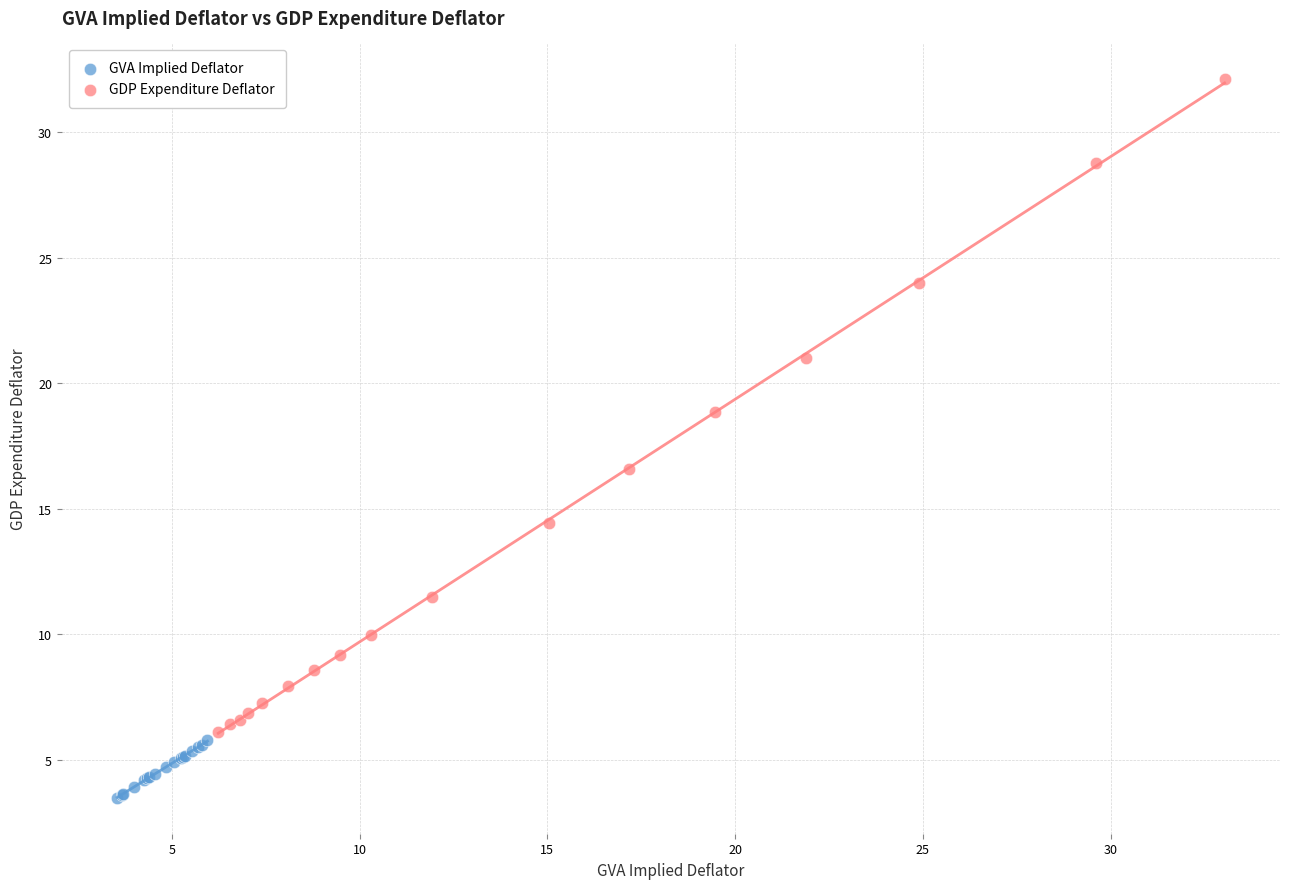

Which series reaches the minimum Y coordinate?

GVA Implied Deflator